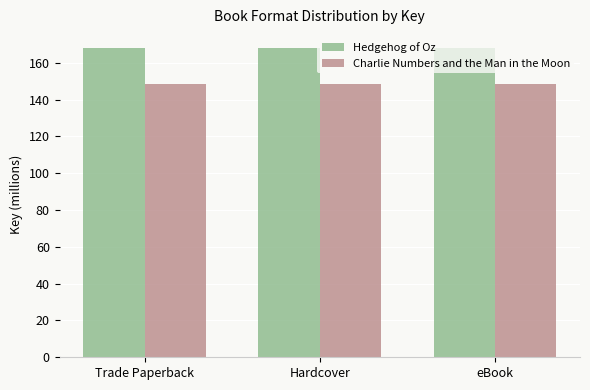

Which series has the largest total across all categories?

Hedgehog of Oz